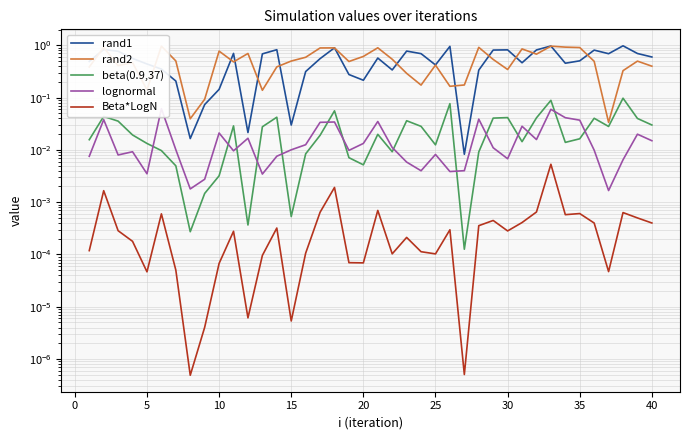

Is the value of beta(0.9,37) at 5 greater than the value of rand2 at 18?

No